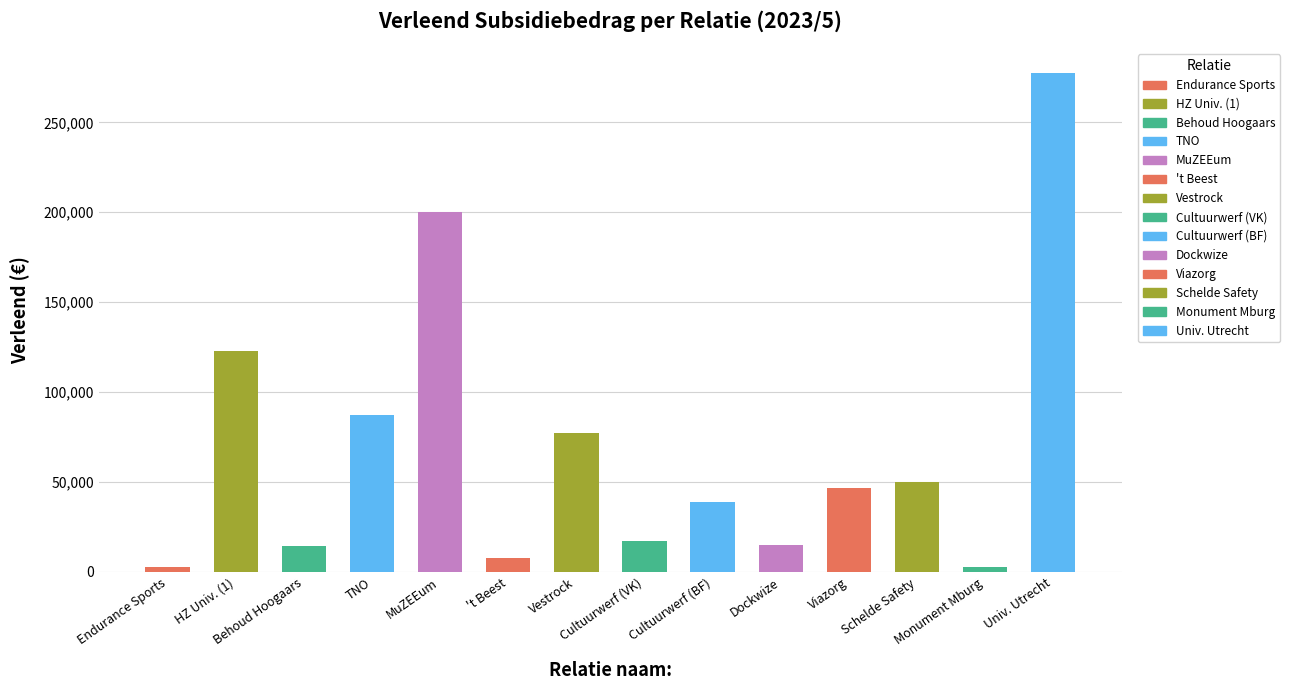

What is the difference between the maximum and minimum values?

274840